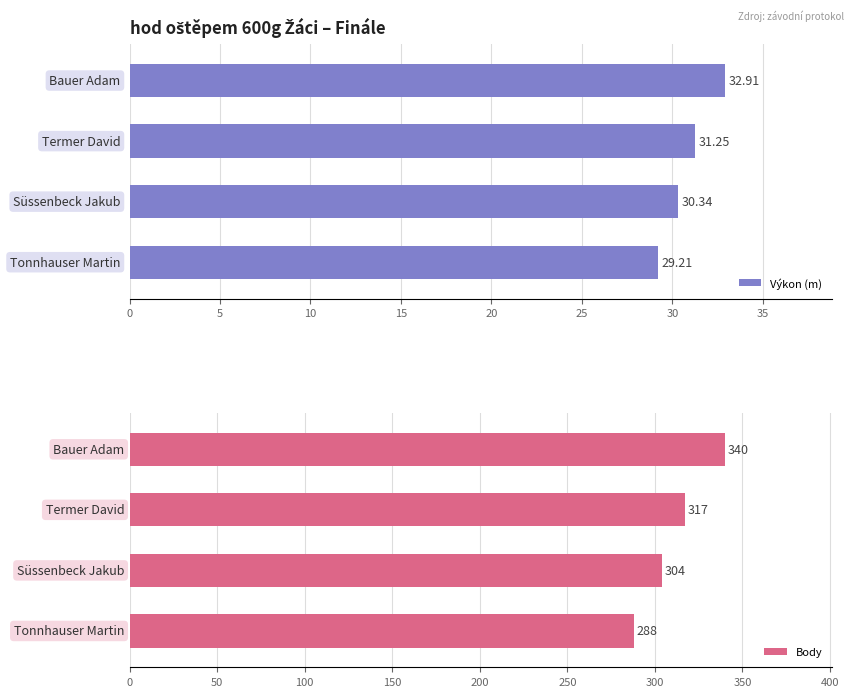

Count the Body values in the range 304 to 340.

3